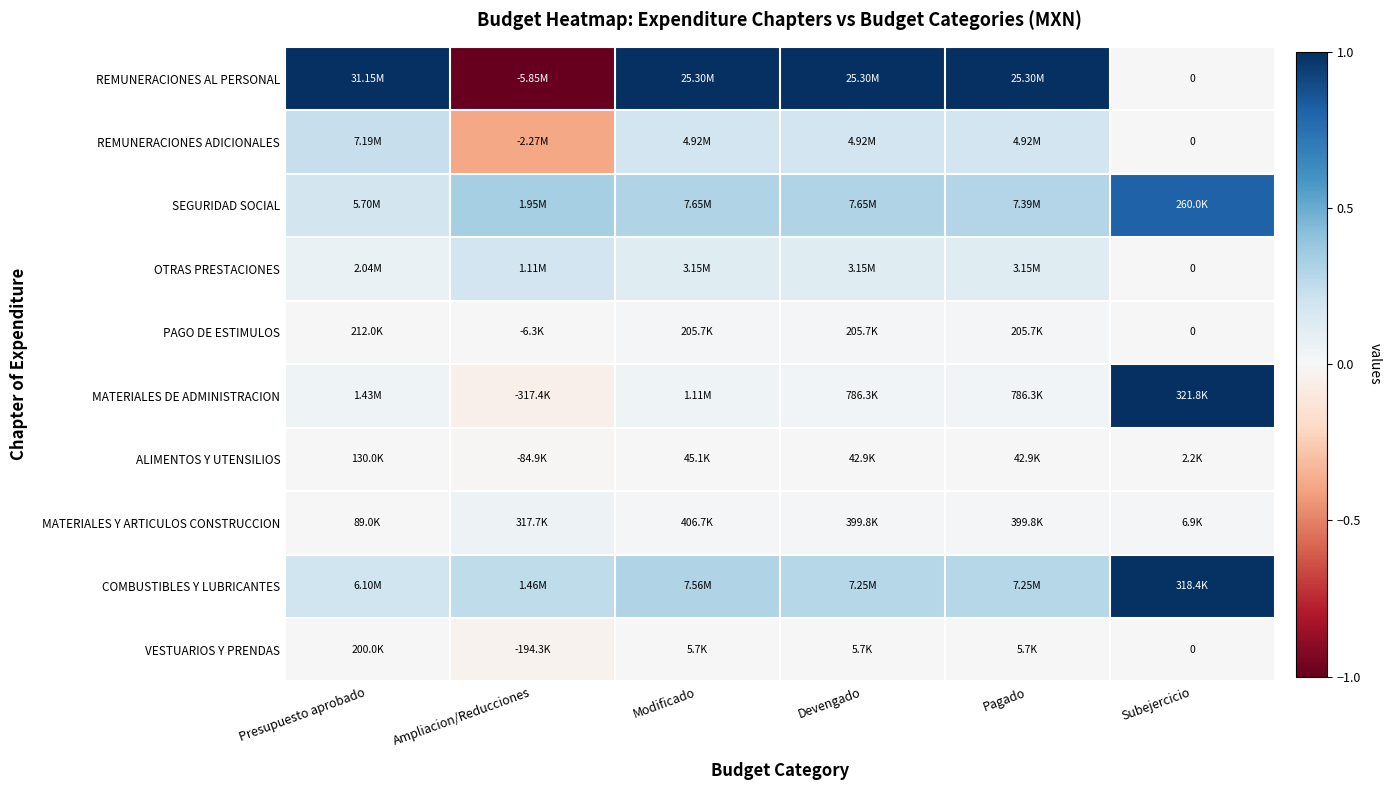

At Pagado, list the series in order from smallest to largest.

VESTUARIOS Y PRENDAS, ALIMENTOS Y UTENSILIOS, PAGO DE ESTIMULOS, MATERIALES Y ARTICULOS CONSTRUCCION, MATERIALES DE ADMINISTRACION, OTRAS PRESTACIONES, REMUNERACIONES ADICIONALES, COMBUSTIBLES Y LUBRICANTES, SEGURIDAD SOCIAL, REMUNERACIONES AL PERSONAL